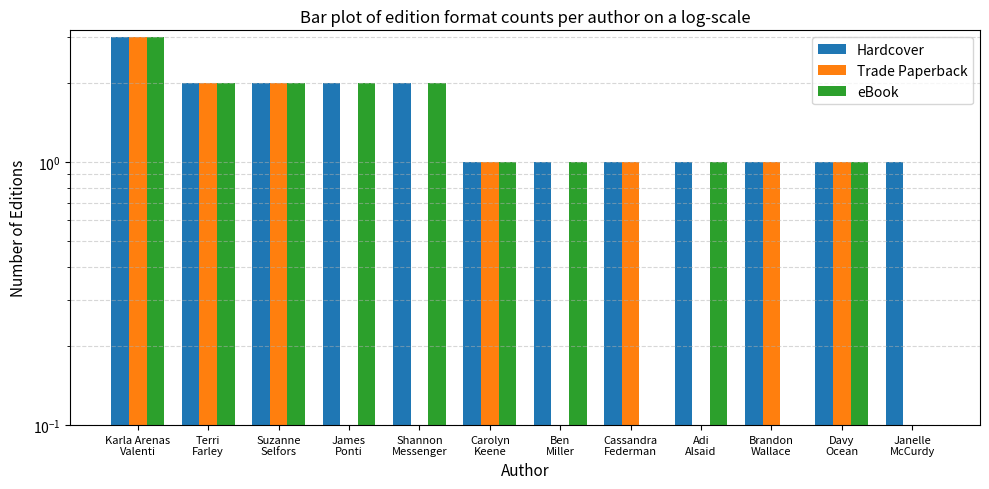

What value does the eBook series have at Carolyn
Keene?

1